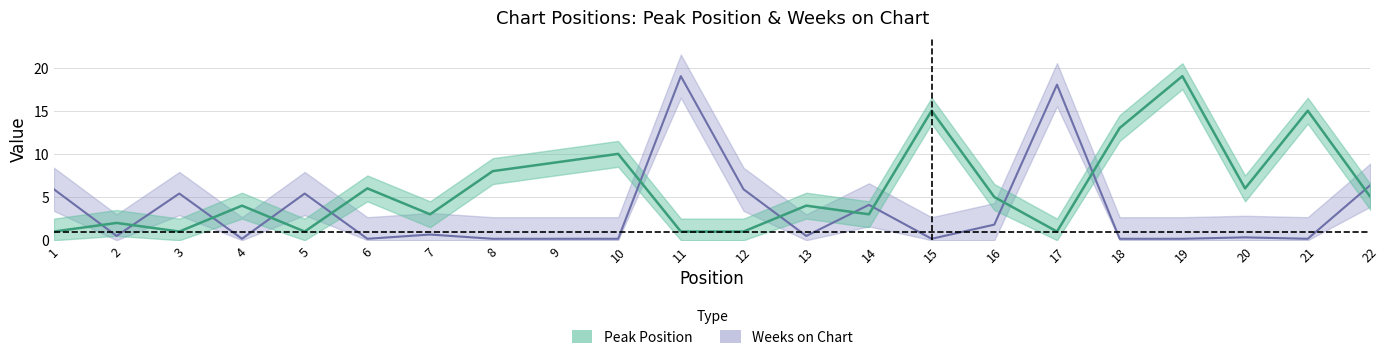

What is the sum of the Weeks on Chart values at 9 and 7?

0.8